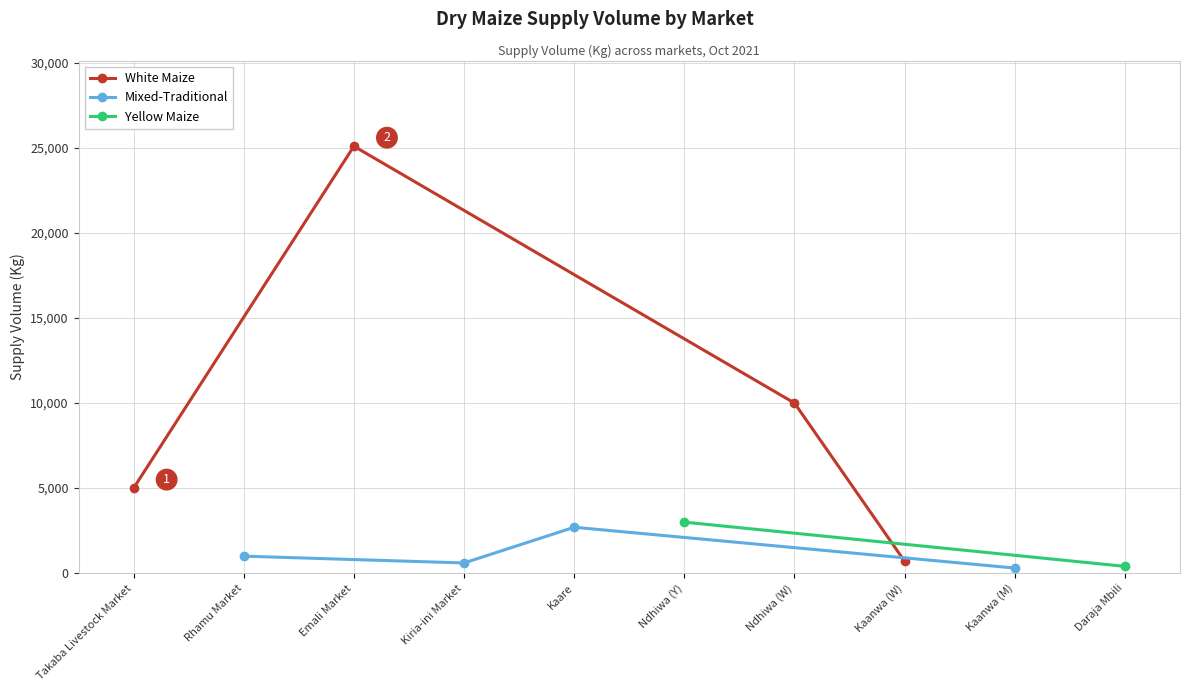

True or false: White Maize has more than 1 interior local peaks.

False